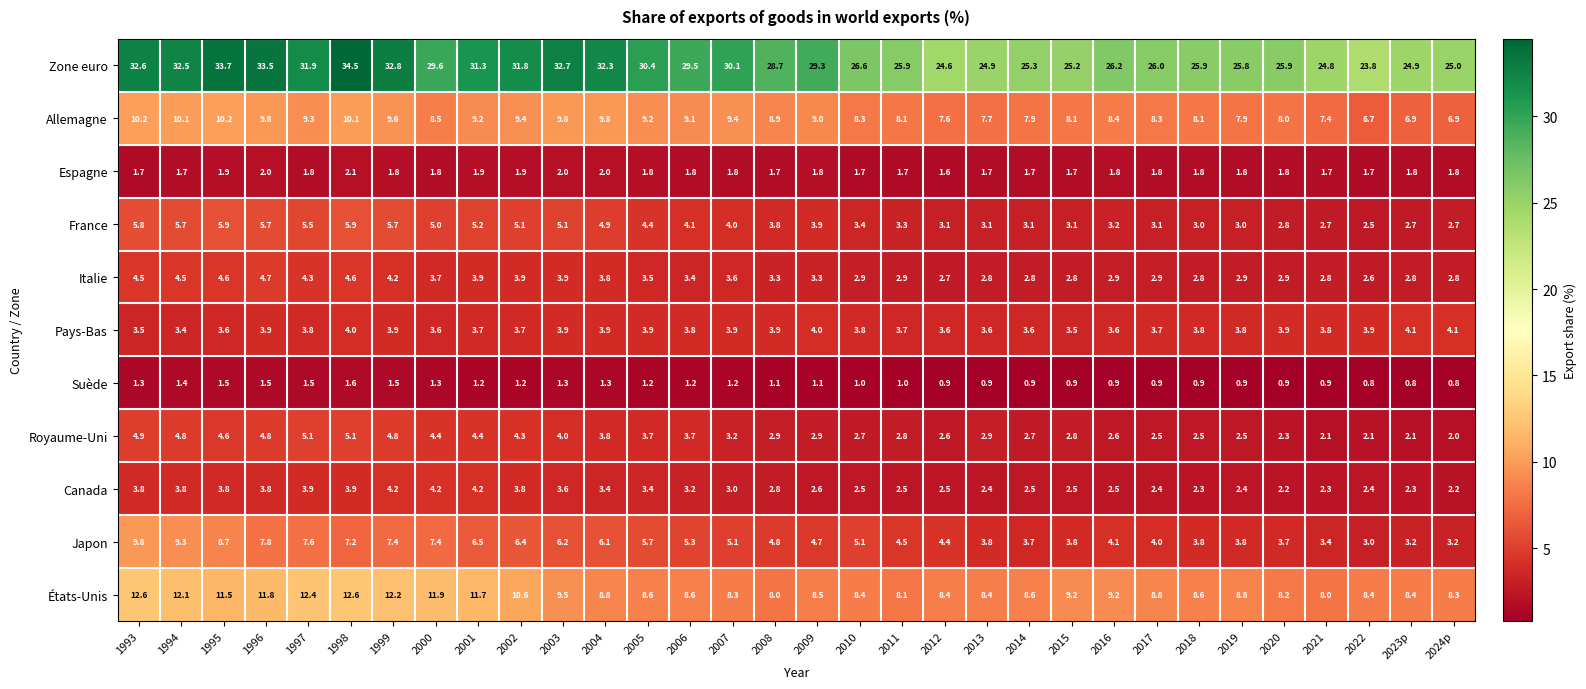

Between 2000 and 2002, which series saw the biggest shift?

Zone euro